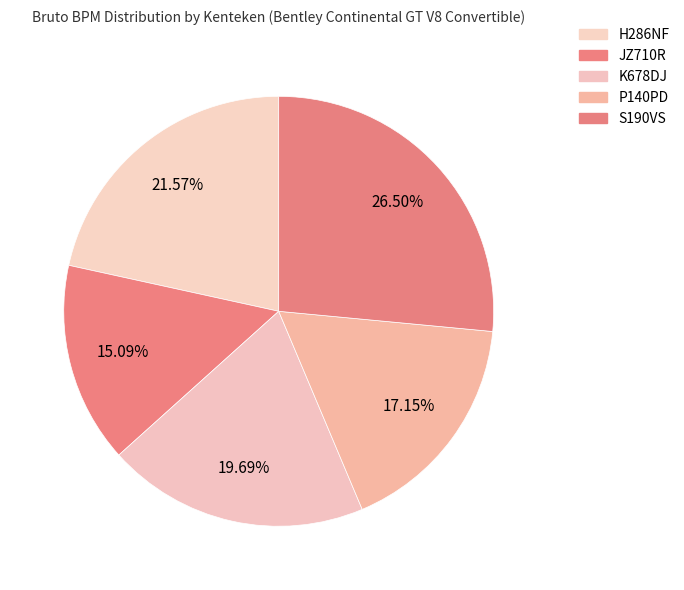

What is the ratio of the value at H286NF to the value at P140PD?

1.3